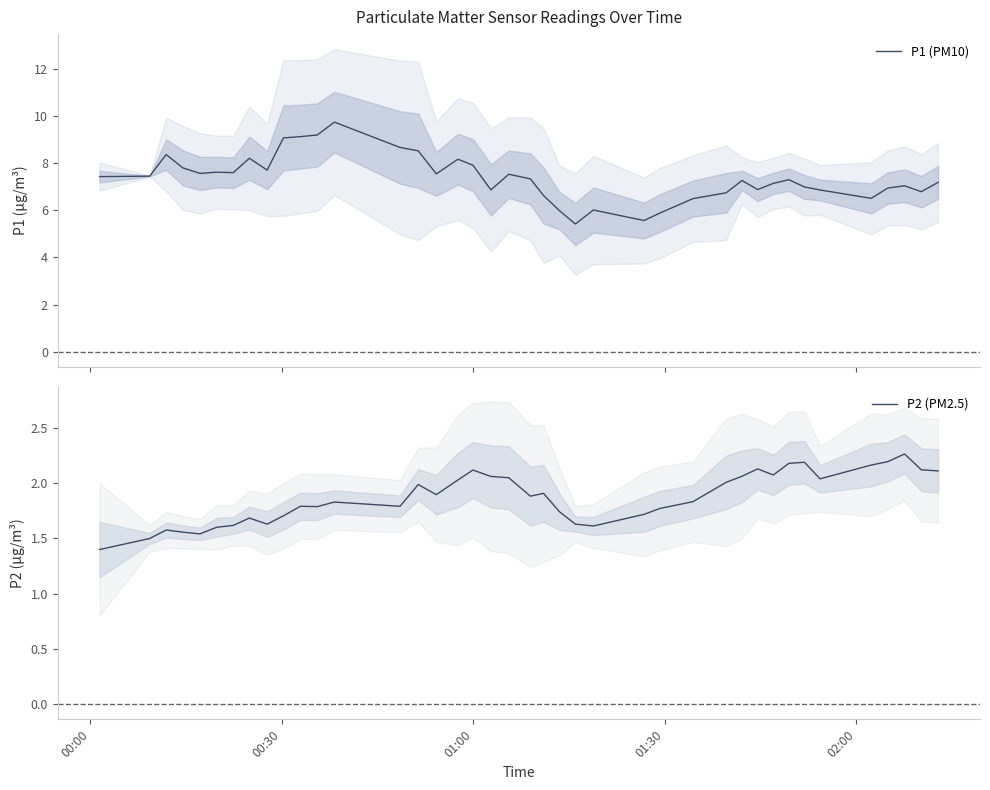

What is the lowest value of the P1 (PM10) series?

5.4